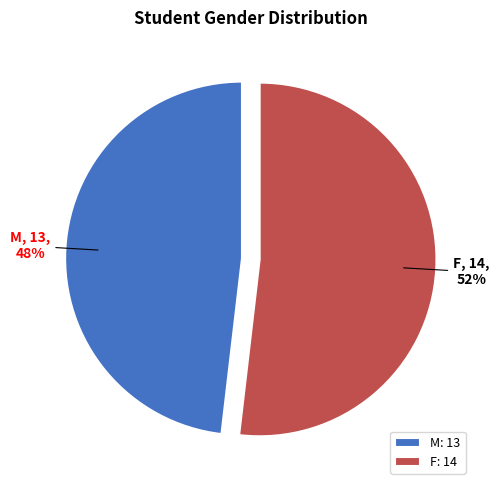

Count the number of slices in the pie.

2